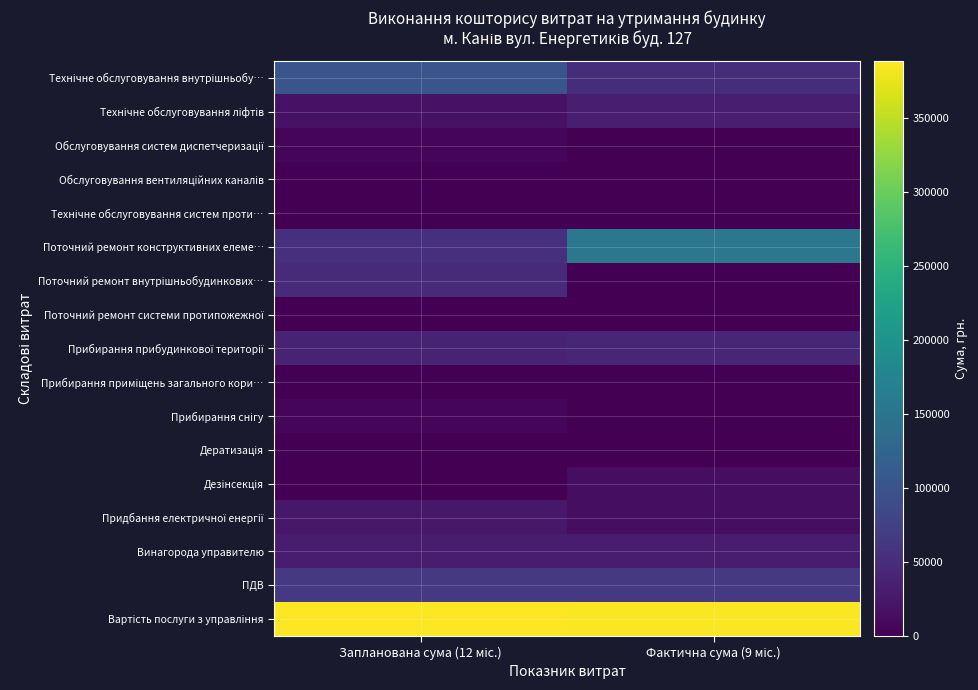

Which has a higher value, Запланована сума (12 міс.) or Фактична сума (9 міс.)?

Запланована сума (12 міс.)